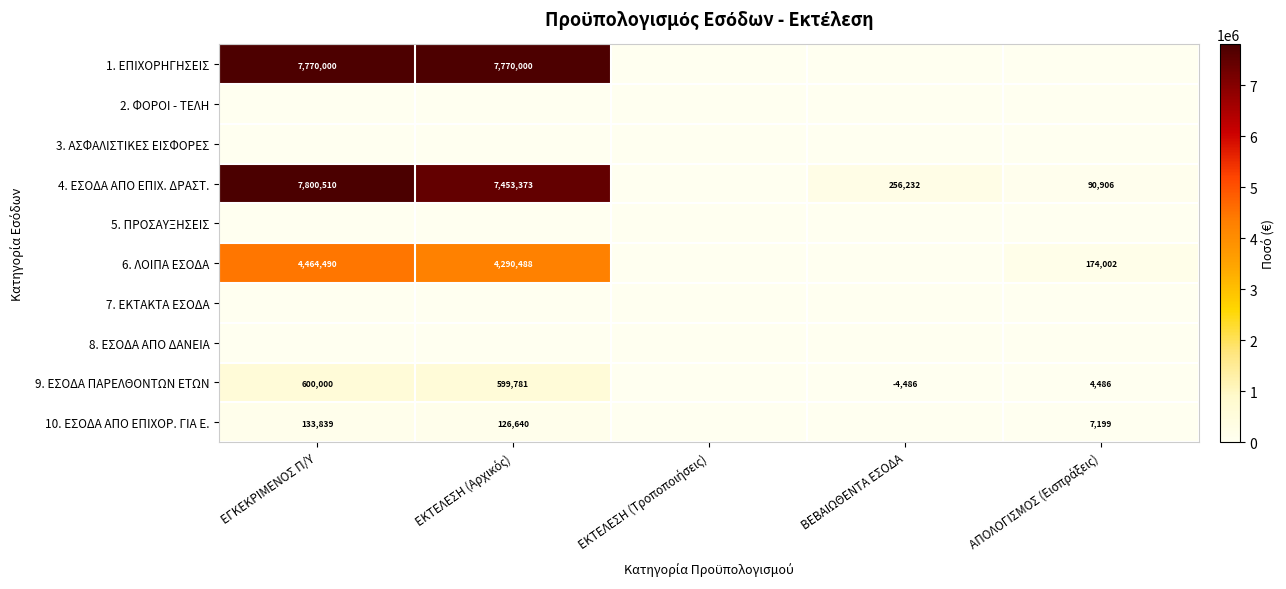

True or false: 5. ΠΡΟΣΑΥΞΗΣΕΙΣ has a value of 0.0 at ΑΠΟΛΟΓΙΣΜΟΣ (Εισπράξεις).

True